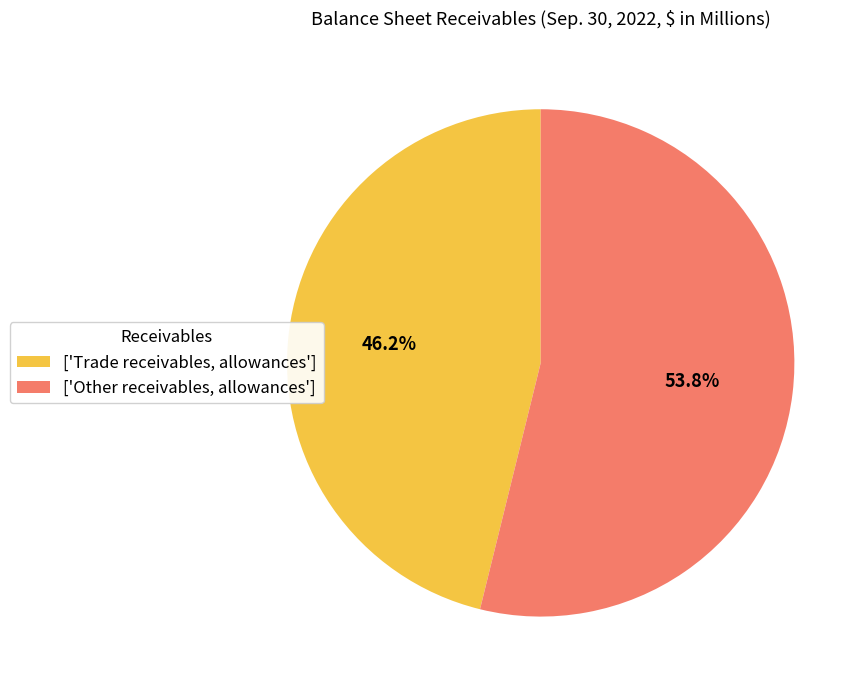

Which category accounts for the majority?

['Other receivables, allowances']